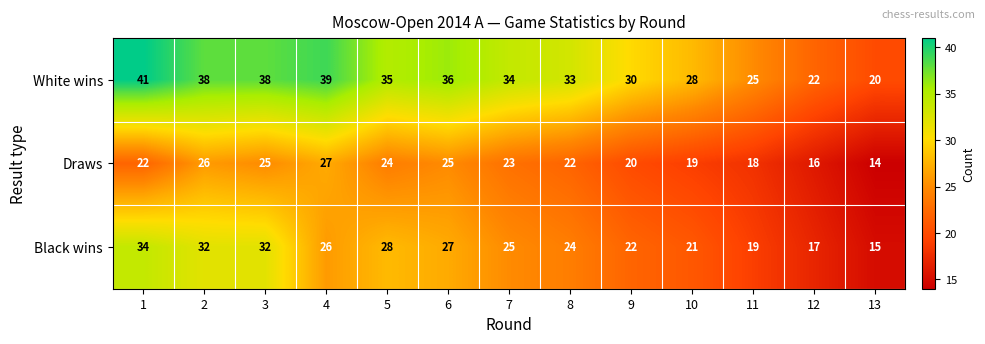

The White wins series shows 40 at 11. True or false?

False